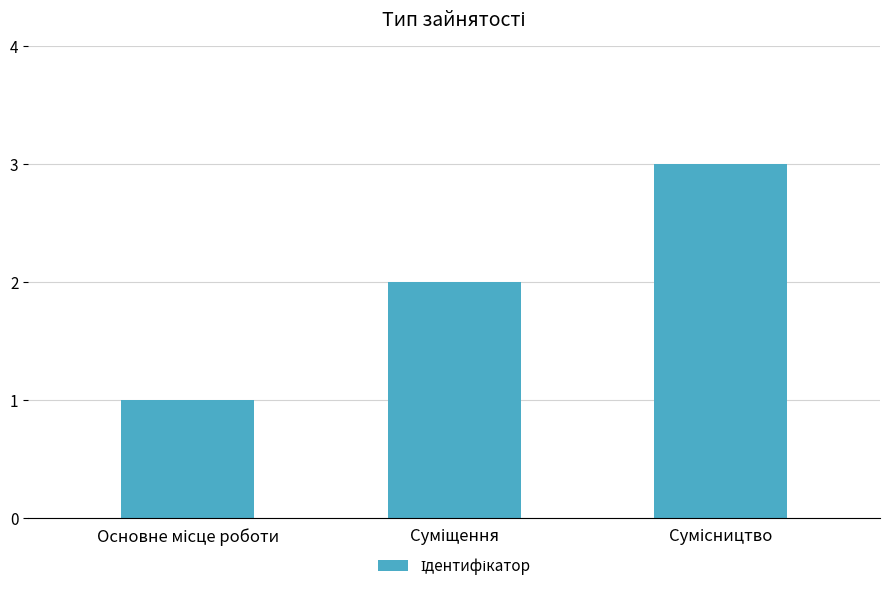

Reading left to right, transcribe all the data shown in this chart.

1	2	3